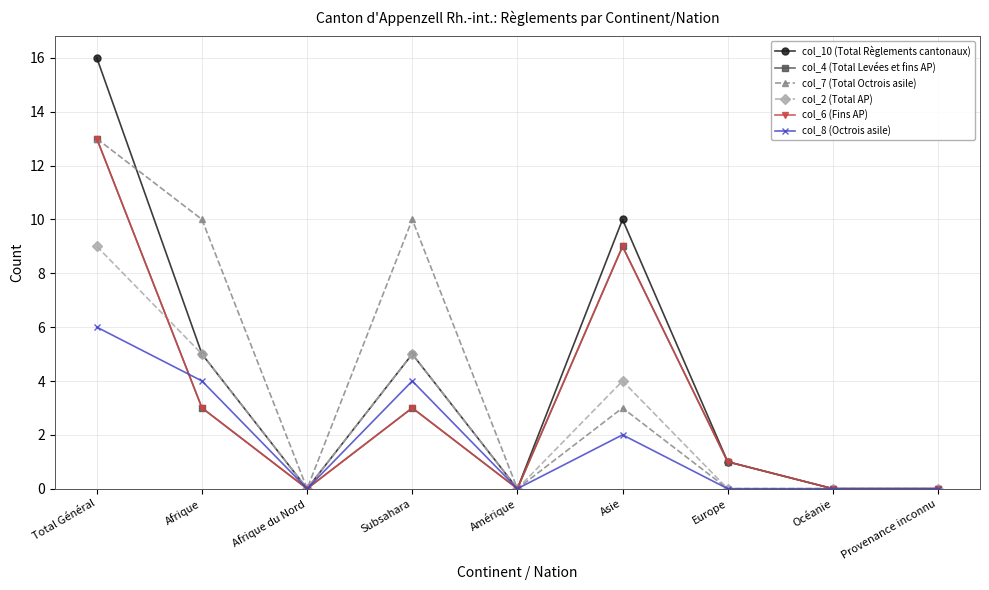

Reading left to right, list all the values displayed in this chart.

col_10 (Total Règlements cantonaux): Total Général=16	Afrique=5	Afrique du Nord=0	Subsahara=5	Amérique=0	Asie=10	Europe=1	Océanie=0	Provenance inconnu=0
col_4 (Total Levées et fins AP): Total Général=13	Afrique=3	Afrique du Nord=0	Subsahara=3	Amérique=0	Asie=9	Europe=1	Océanie=0	Provenance inconnu=0
col_7 (Total Octrois asile): Total Général=13	Afrique=10	Afrique du Nord=0	Subsahara=10	Amérique=0	Asie=3	Europe=0	Océanie=0	Provenance inconnu=0
col_2 (Total AP): Total Général=9	Afrique=5	Afrique du Nord=0	Subsahara=5	Amérique=0	Asie=4	Europe=0	Océanie=0	Provenance inconnu=0
col_6 (Fins AP): Total Général=13	Afrique=3	Afrique du Nord=0	Subsahara=3	Amérique=0	Asie=9	Europe=1	Océanie=0	Provenance inconnu=0
col_8 (Octrois asile): Total Général=6	Afrique=4	Afrique du Nord=0	Subsahara=4	Amérique=0	Asie=2	Europe=0	Océanie=0	Provenance inconnu=0